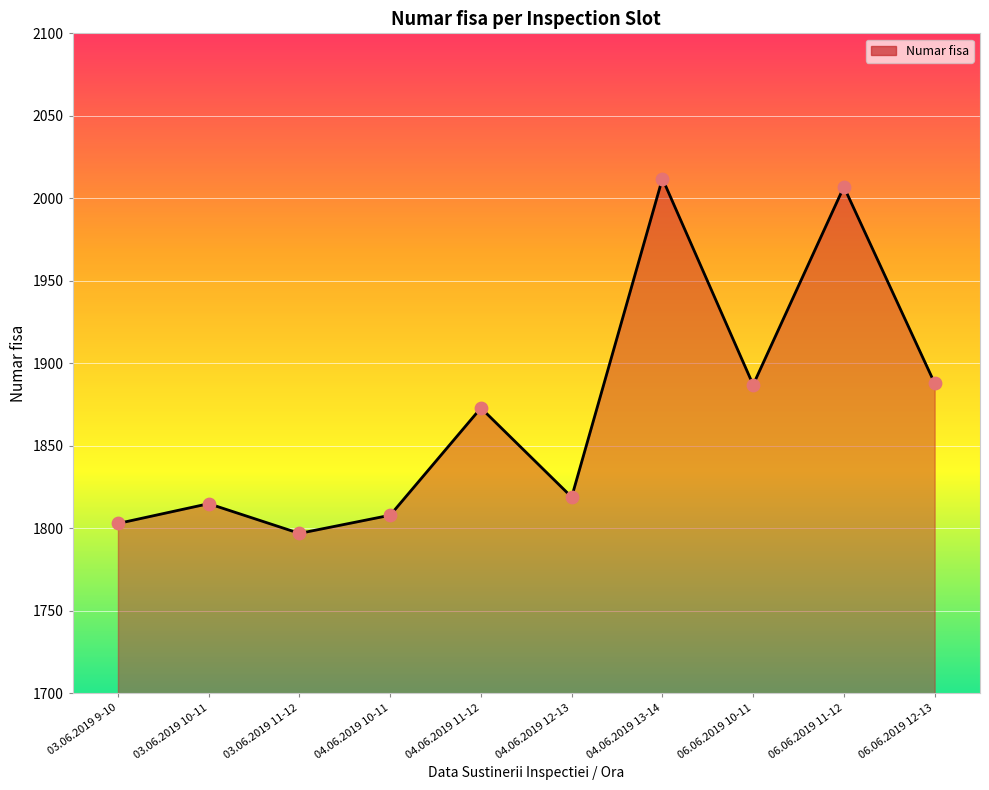

What is the change in value from 04.06.2019 12-13 to 06.06.2019 11-12?

+188